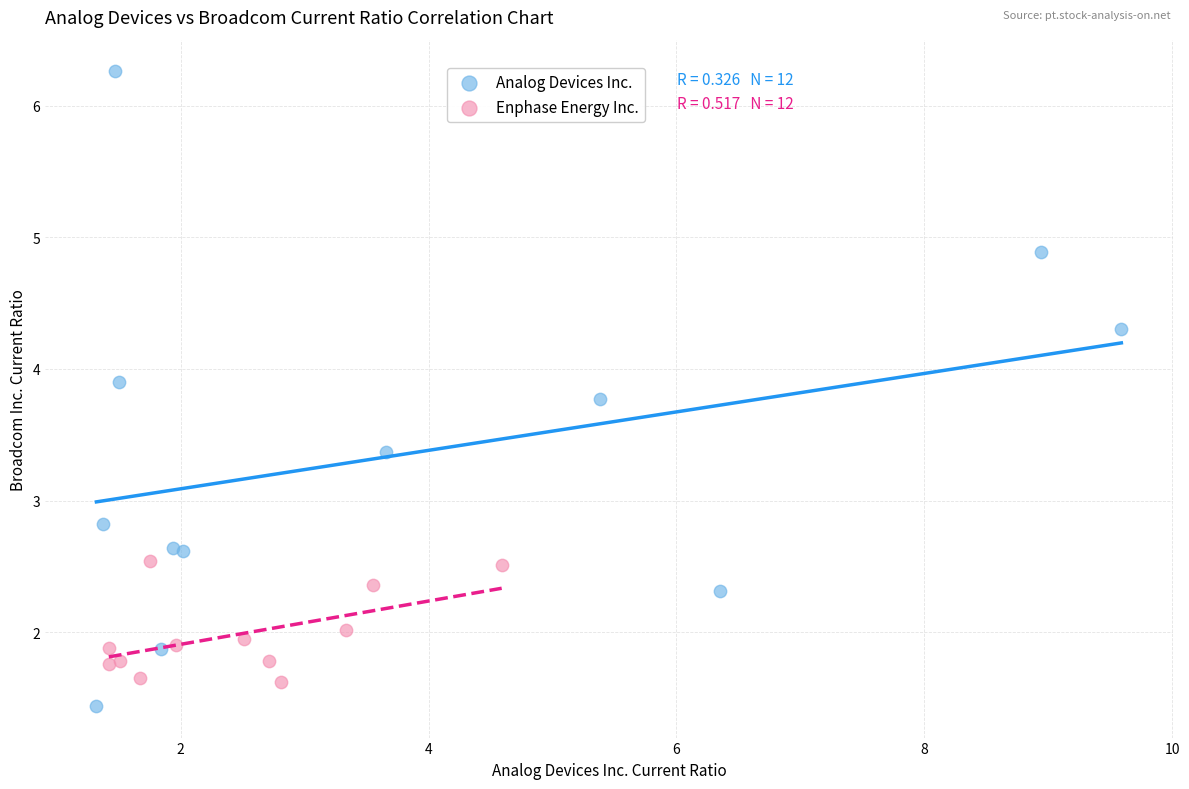

Which series has the largest Y range (max minus min)?

Analog Devices Inc.